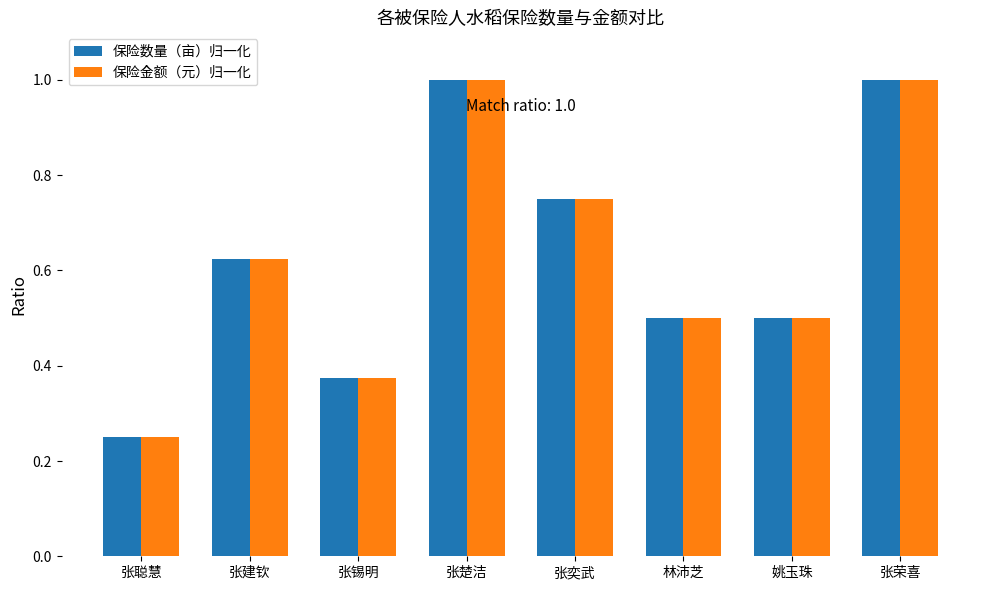

What is the highest value of the 保险金额（元）归一化 series?

1.0